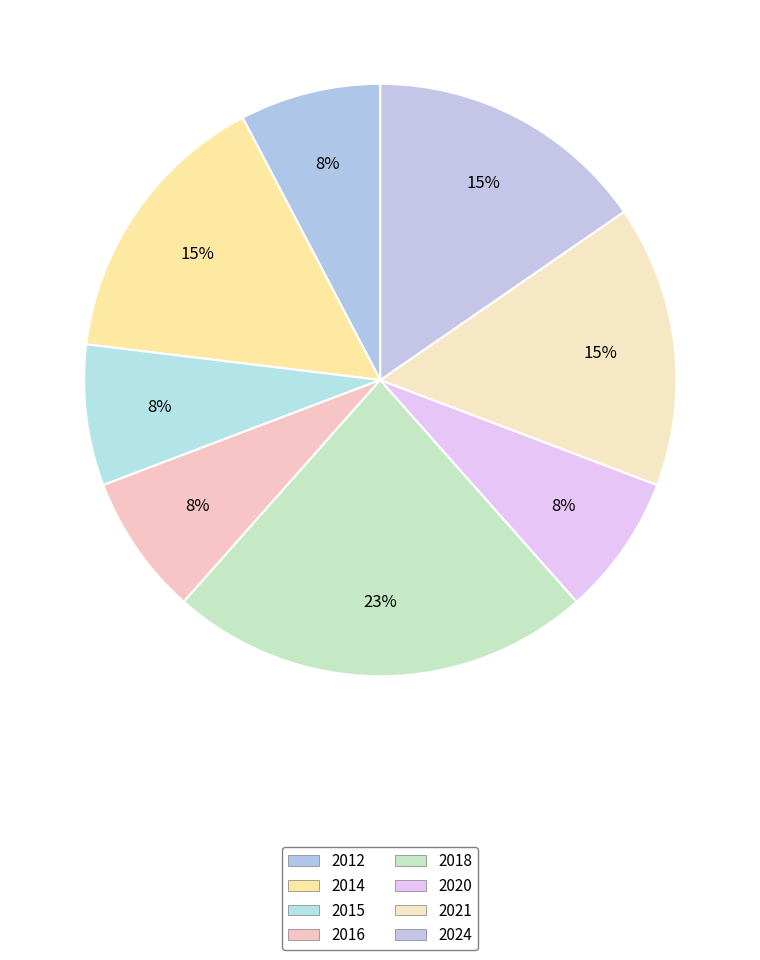

To the nearest percent, what percentage of the pie is 2021?

15%